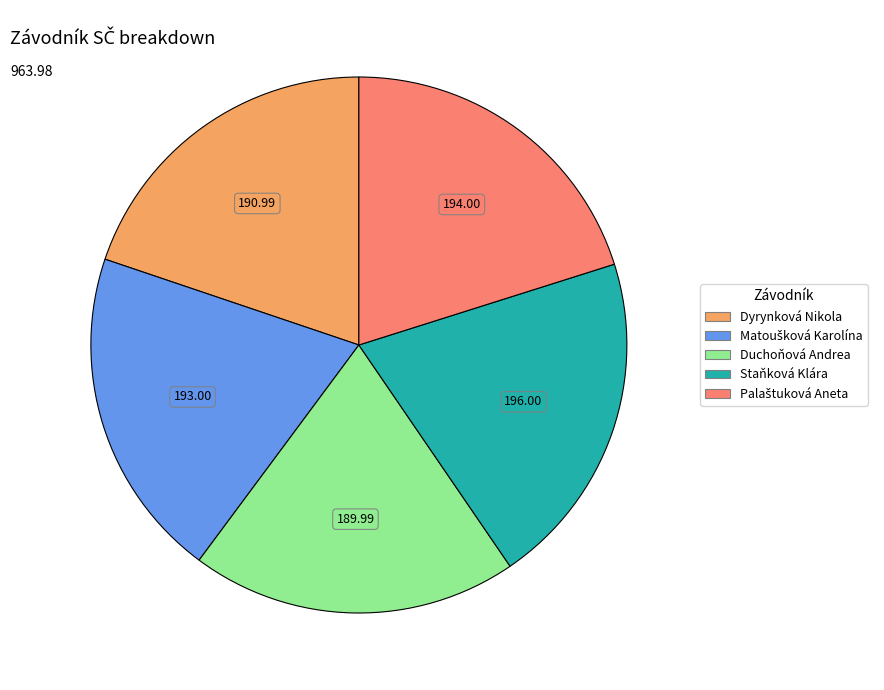

What is the ratio of the value at Dyrynková Nikola to the value at Staňková Klára?

1.0